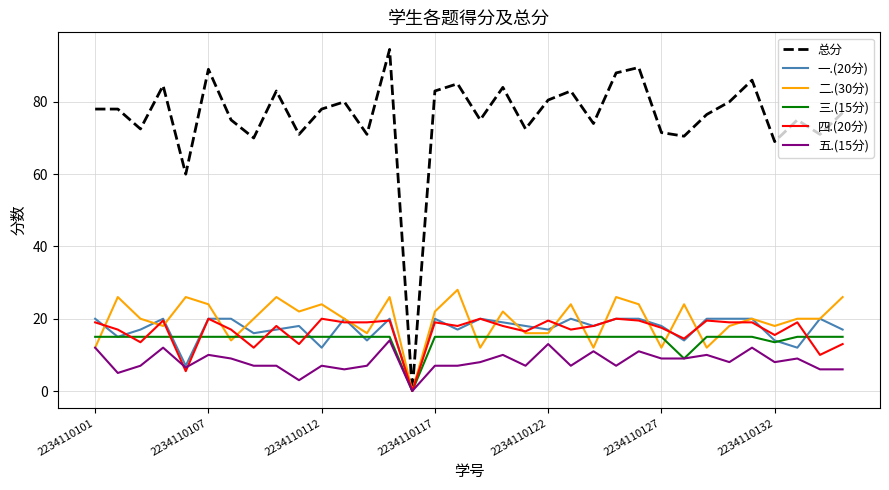

Which series has the largest total across all categories?

总分